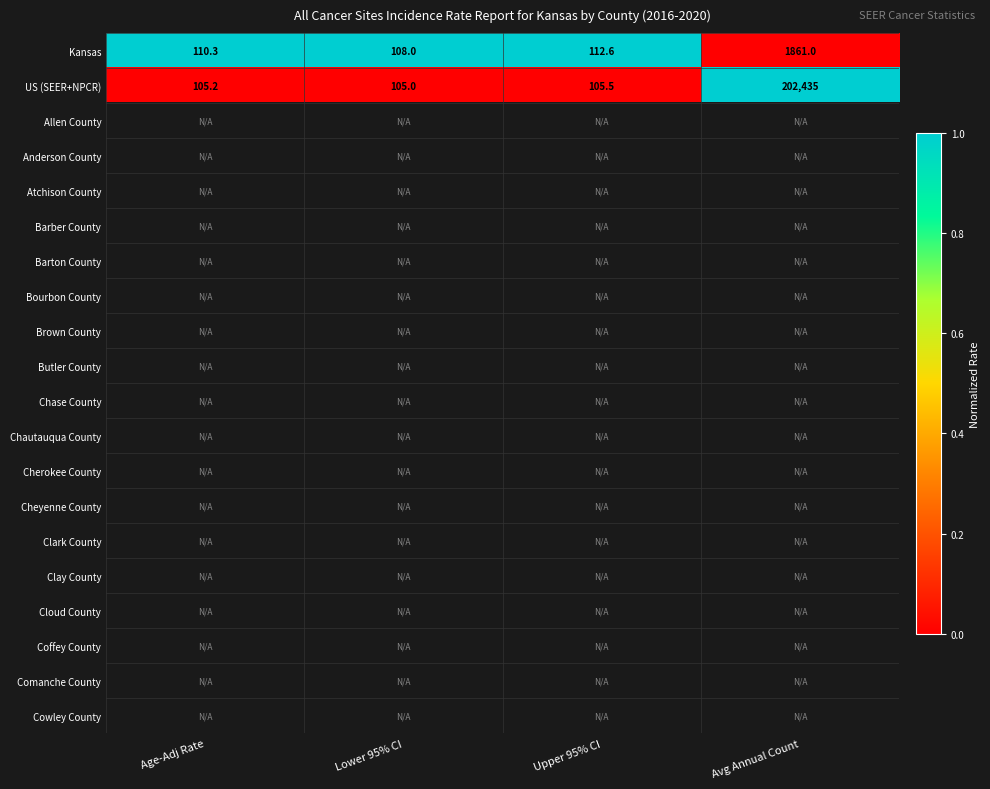

What is the difference between the maximum and minimum values in the Kansas series?

1753.0